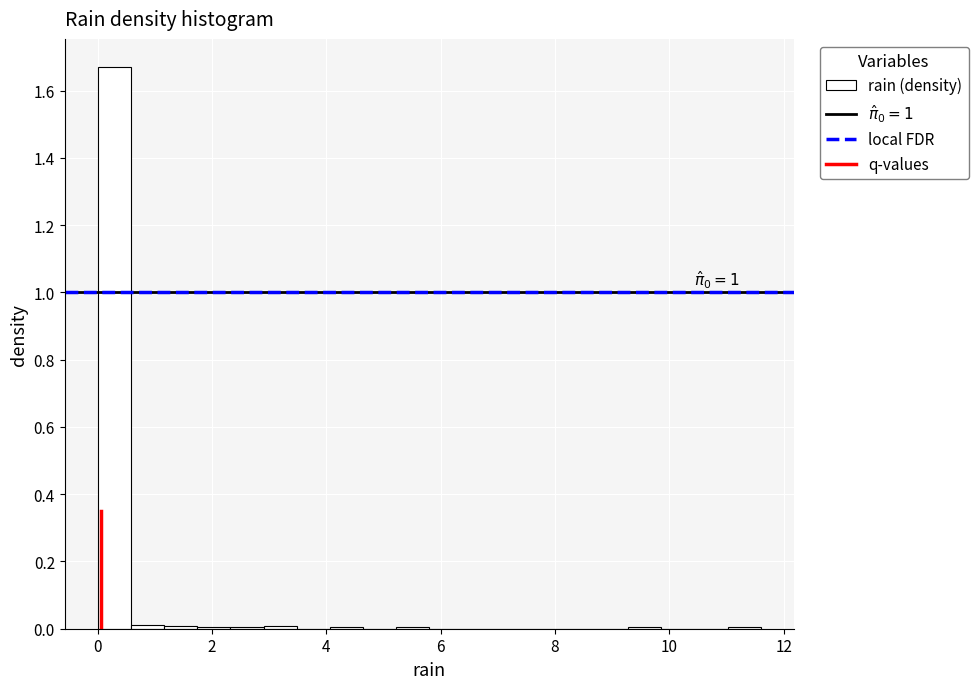

Read against the x-axis, roughly where is the centre of the tallest bar?

0.2